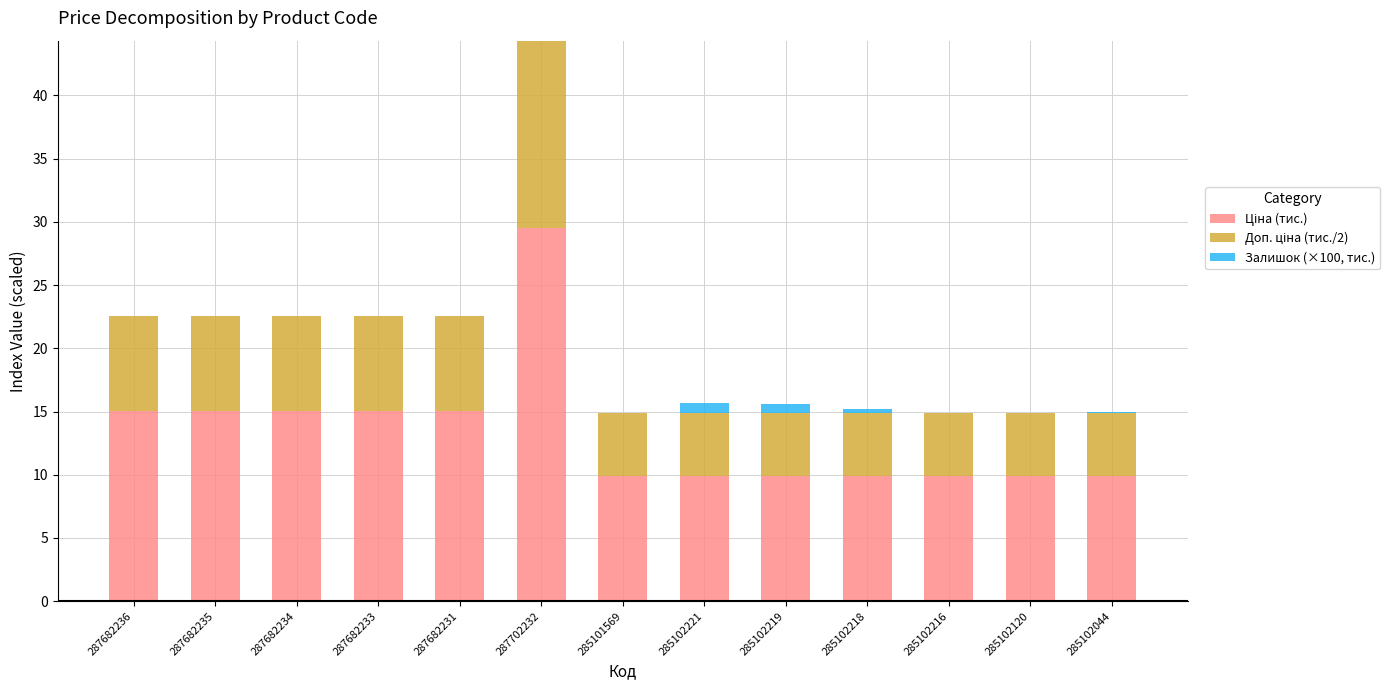

What is the total value across all series at 287702232?

44.3